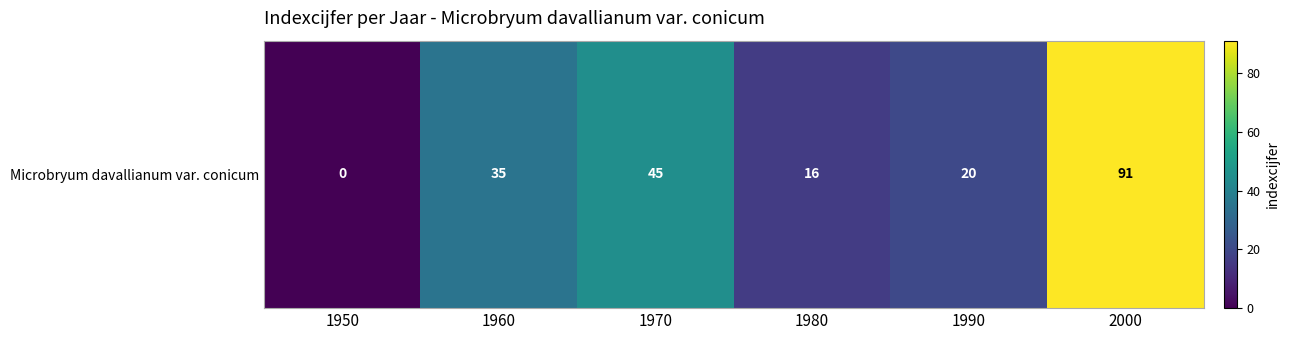

How many data points are less than 35?

3